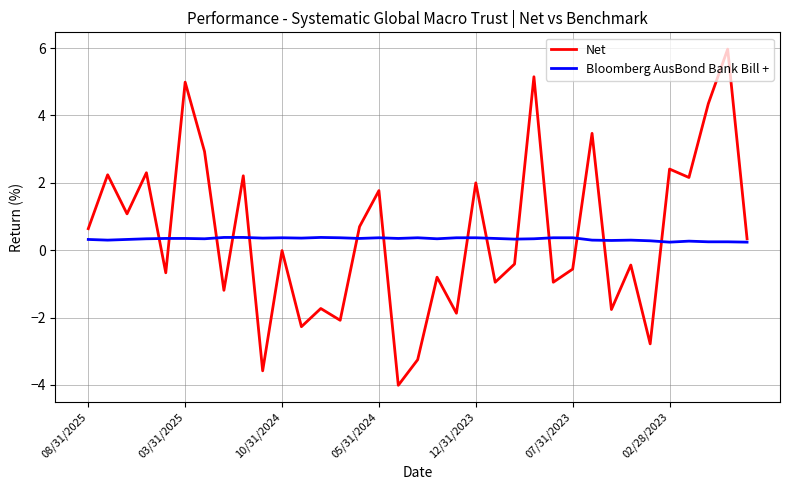

Which series has the widest spread of values?

Net